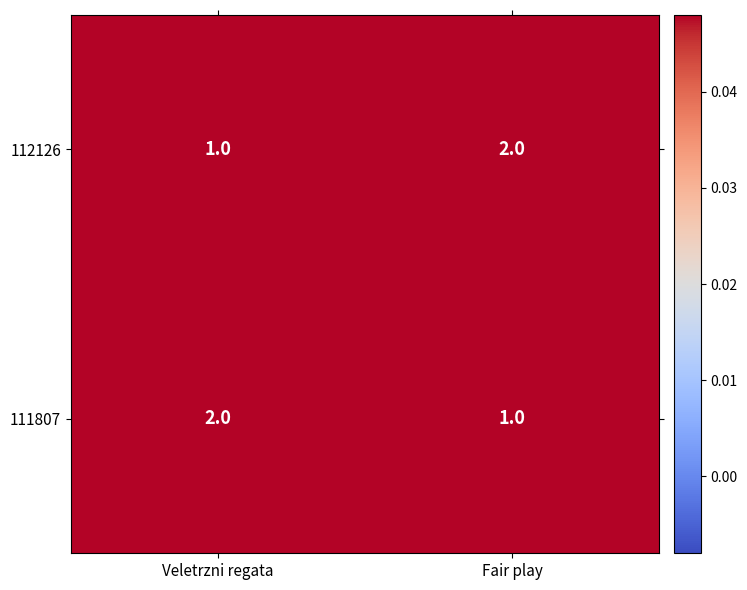

What is the sum of all 112126 values?

3